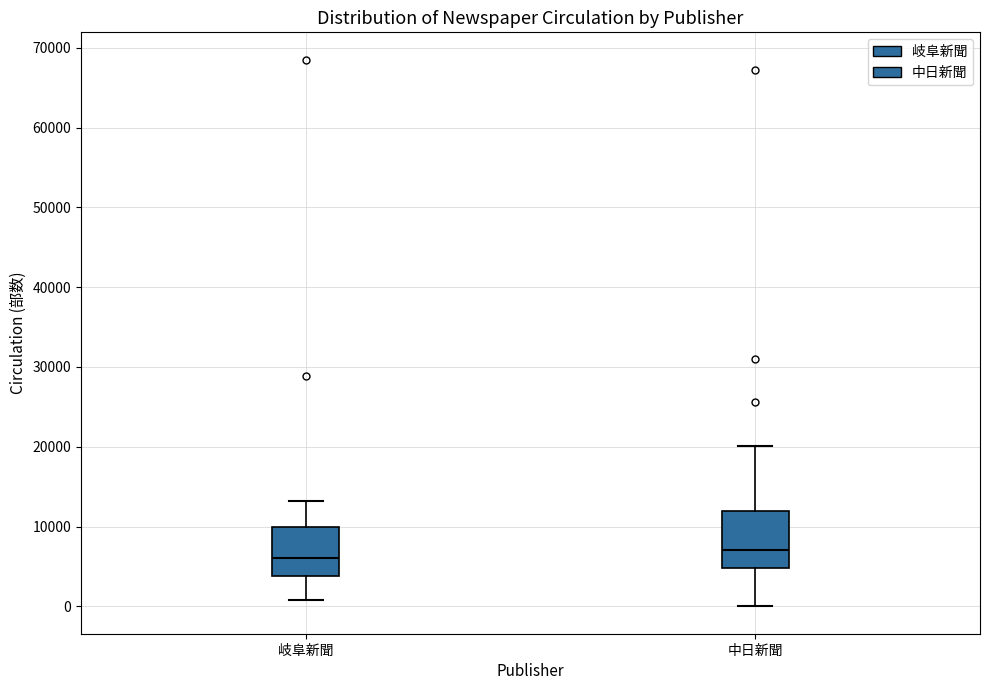

Reading left to right, transcribe this box plot: for each box, give where its median line is, the range the box spans, and where its two whiskers end, as read against the y-axis. The values are not printed on the chart, so give them approximately, as read against the axis.

岐阜新聞: median 6000, box 4000 to 10000, whiskers 1000 to 13000
中日新聞: median 7000, box 5000 to 12000, whiskers 0 to 20000